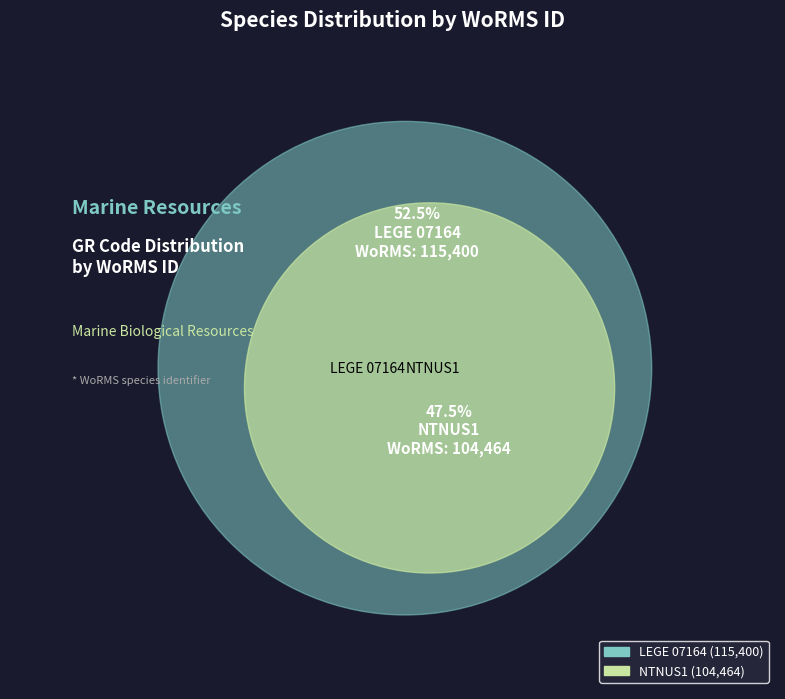

What percentage is the NTNUS1 slice, to the nearest percent?

48%